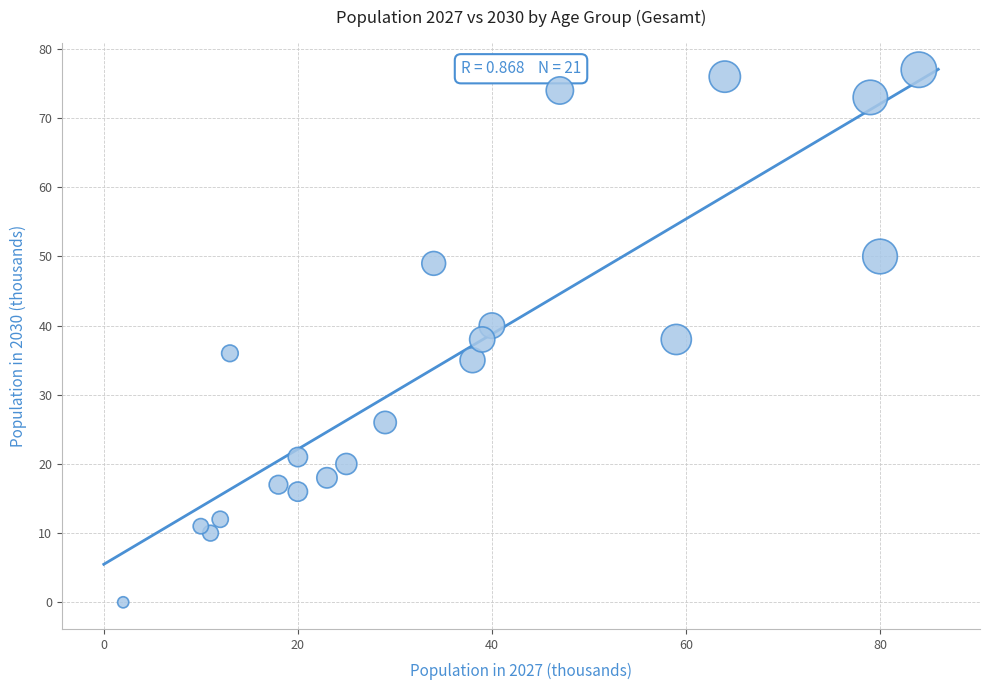

What is the range of X values (max minus min)?

82